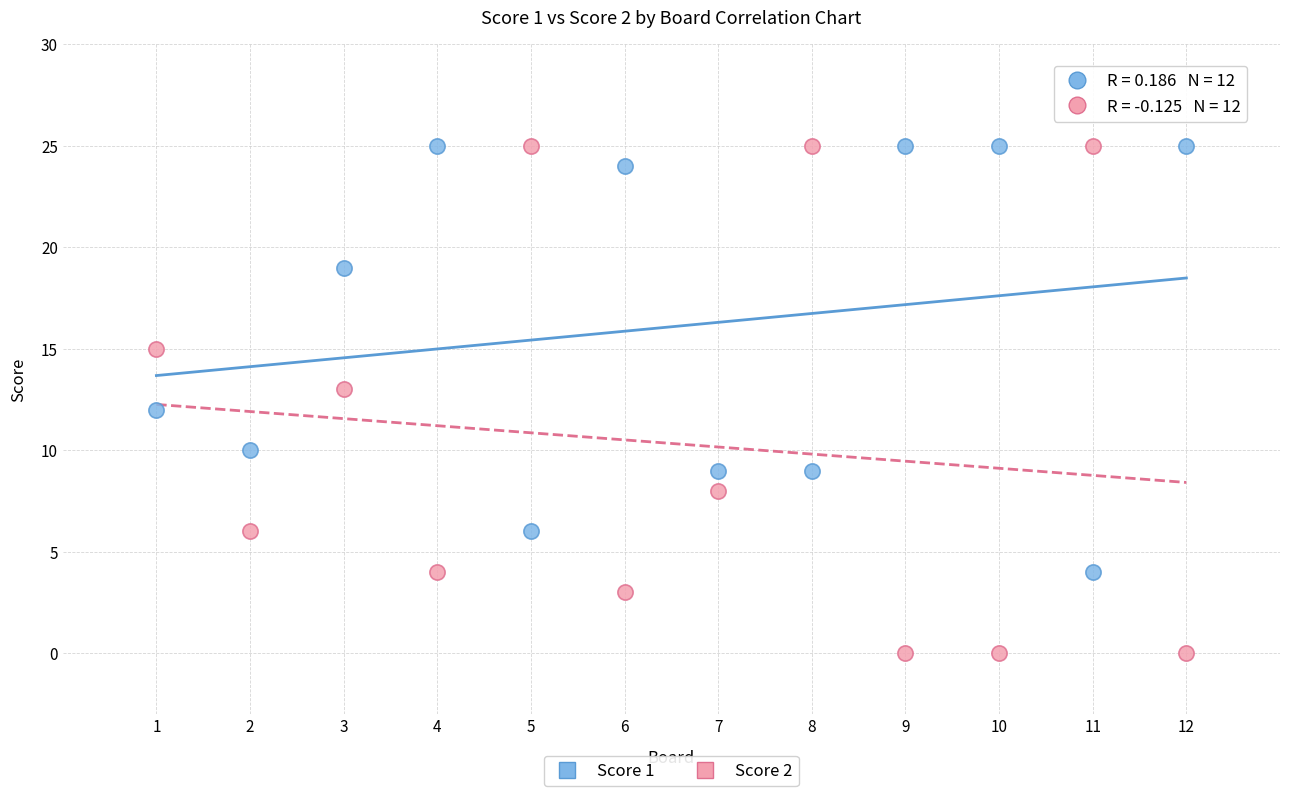

Which series contains the lowest Y value?

Score 2